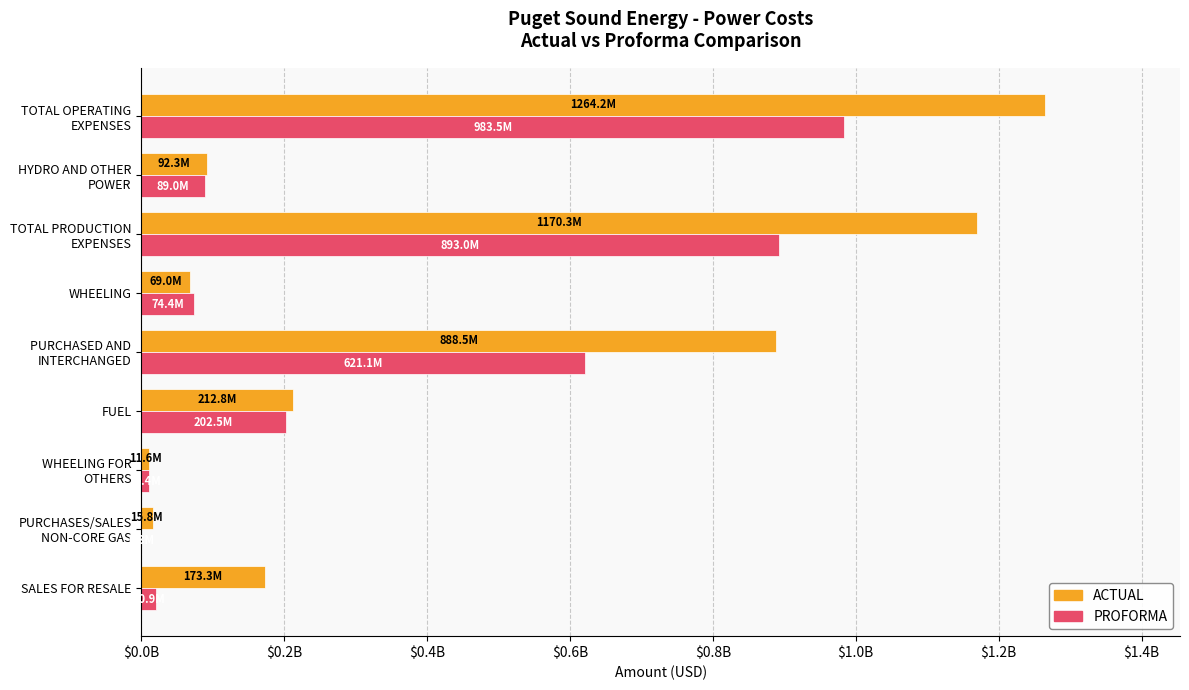

What are all the series names shown in the legend?

ACTUAL, PROFORMA